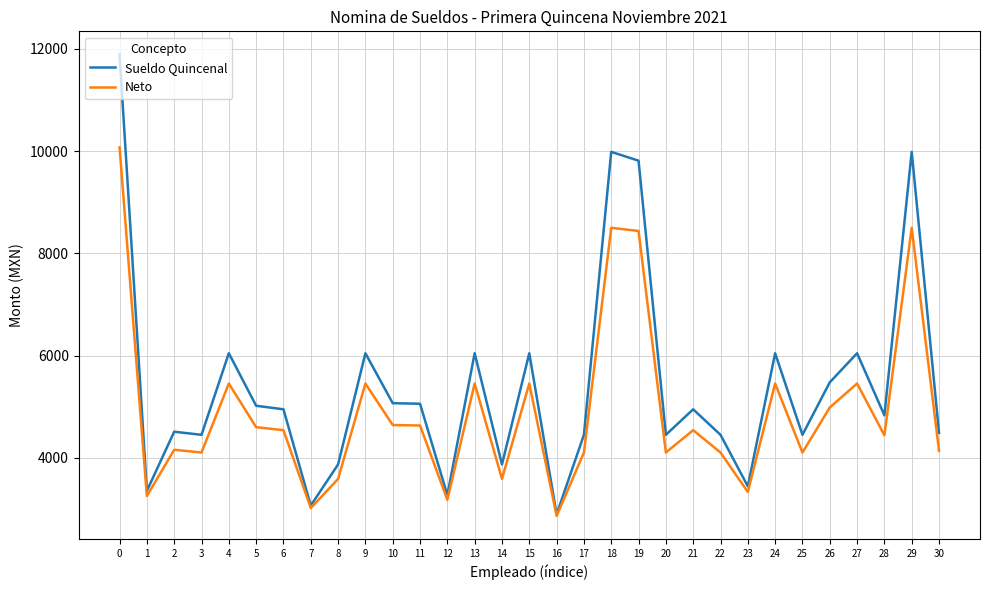

Rank the series by their average value, from highest to lowest.

Sueldo Quincenal, Neto